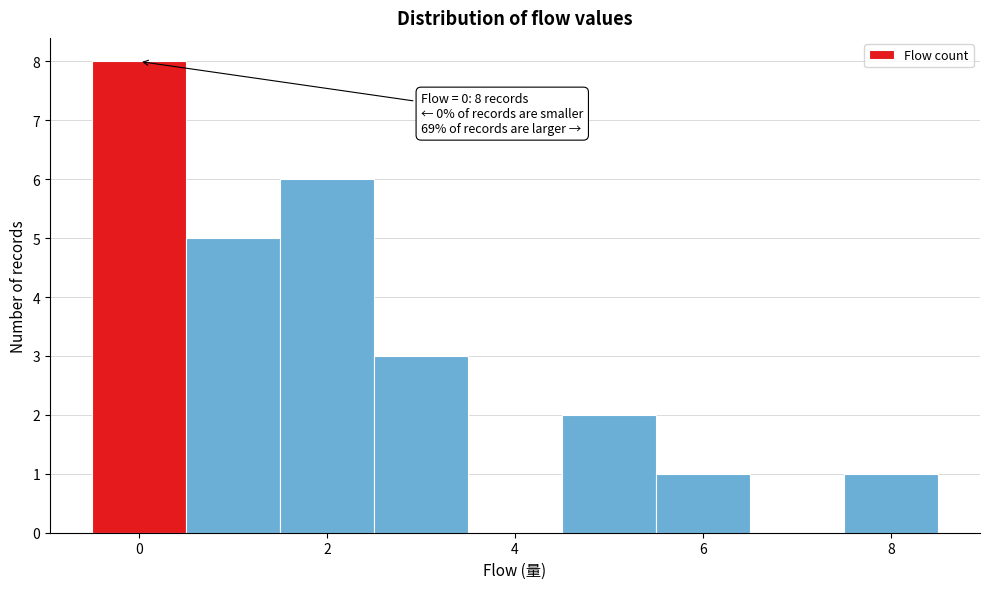

Over which range of the x-axis is the bar tallest?

-0.5 to 0.5